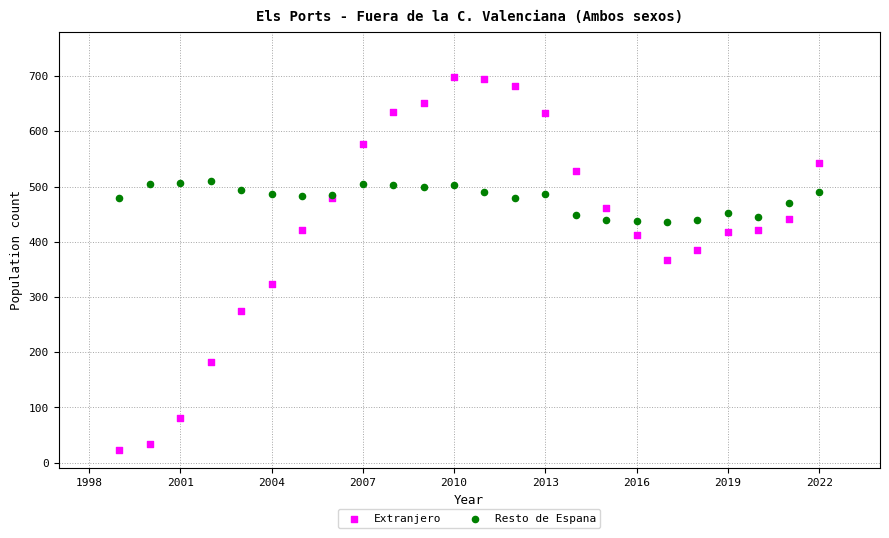

Which series has the largest Y range (max minus min)?

Extranjero